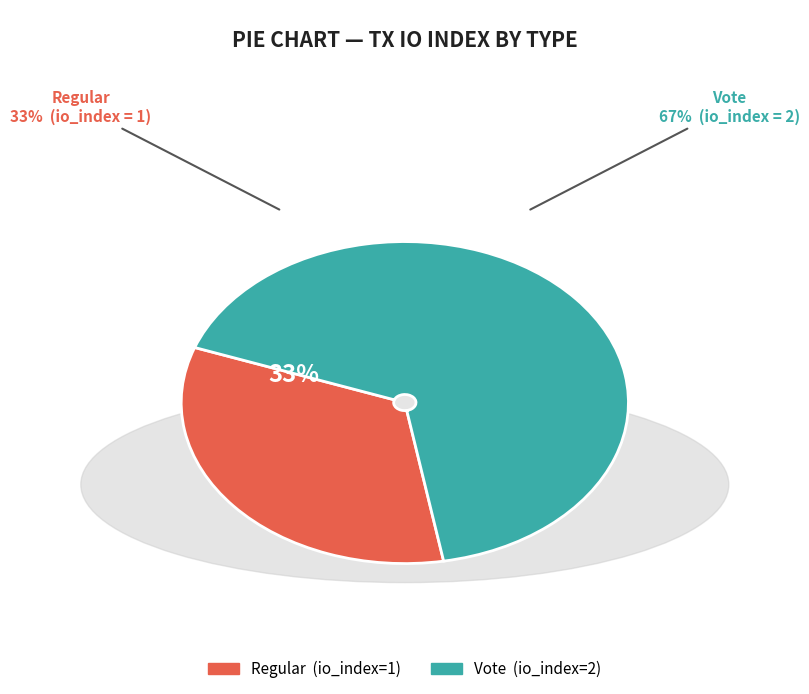

What is the change in value from Regular to Vote?

+1